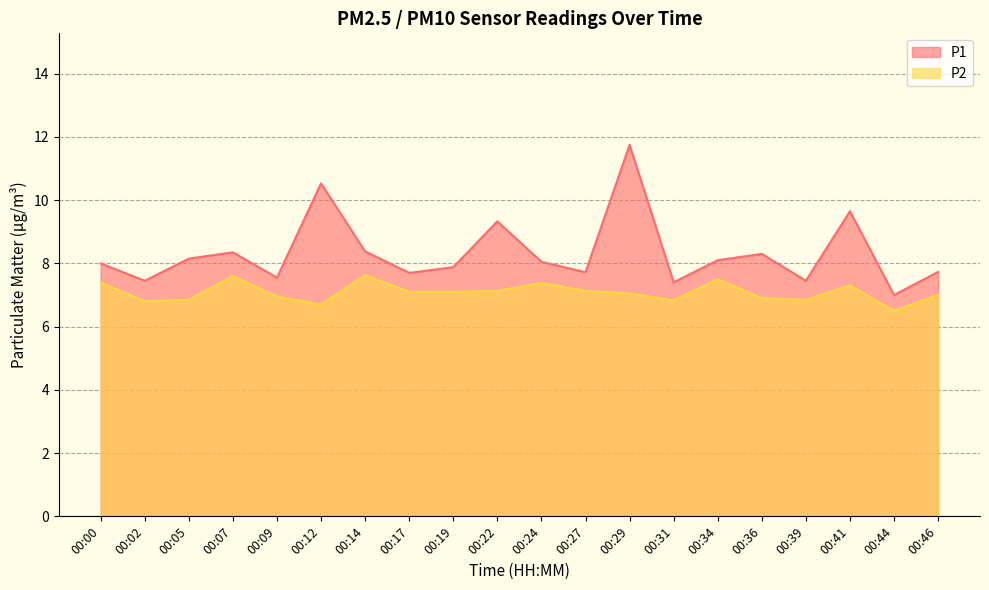

How many lines are shown in the chart?

2